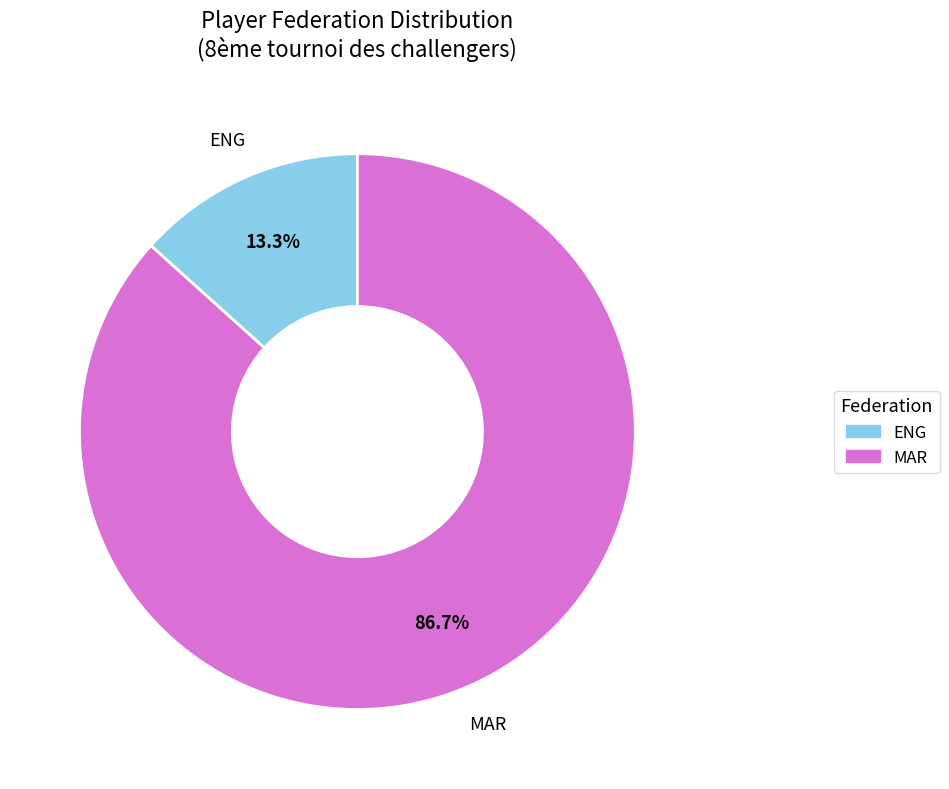

How much of the chart is everything except ENG?

86.7%